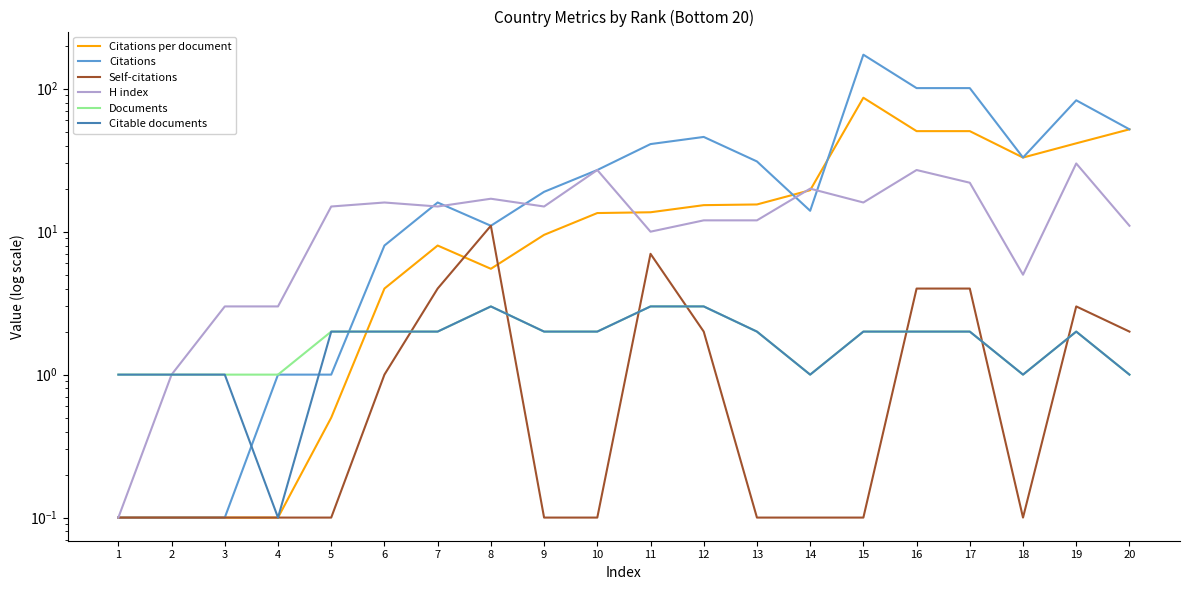

What are all the series names shown in the legend?

Citations per document, Citations, Self-citations, H index, Documents, Citable documents